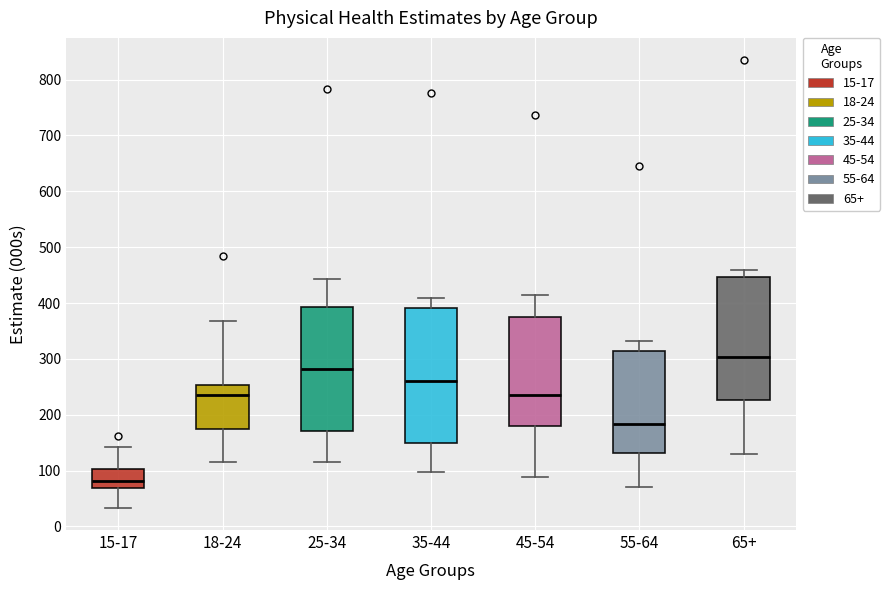

Which box's median line is the lowest?

15-17